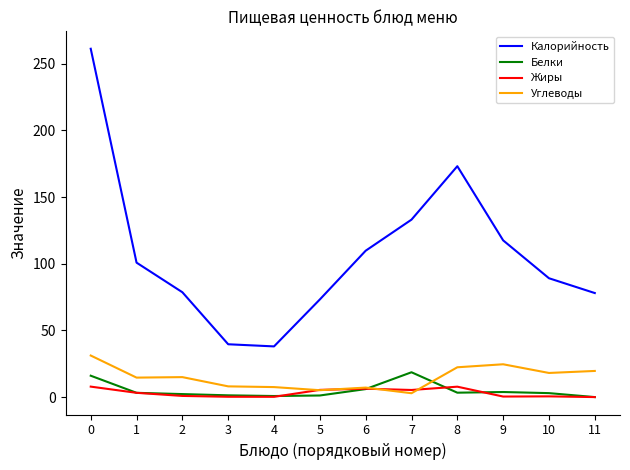

The value of Углеводы at 9 is 14.1. True or false?

False